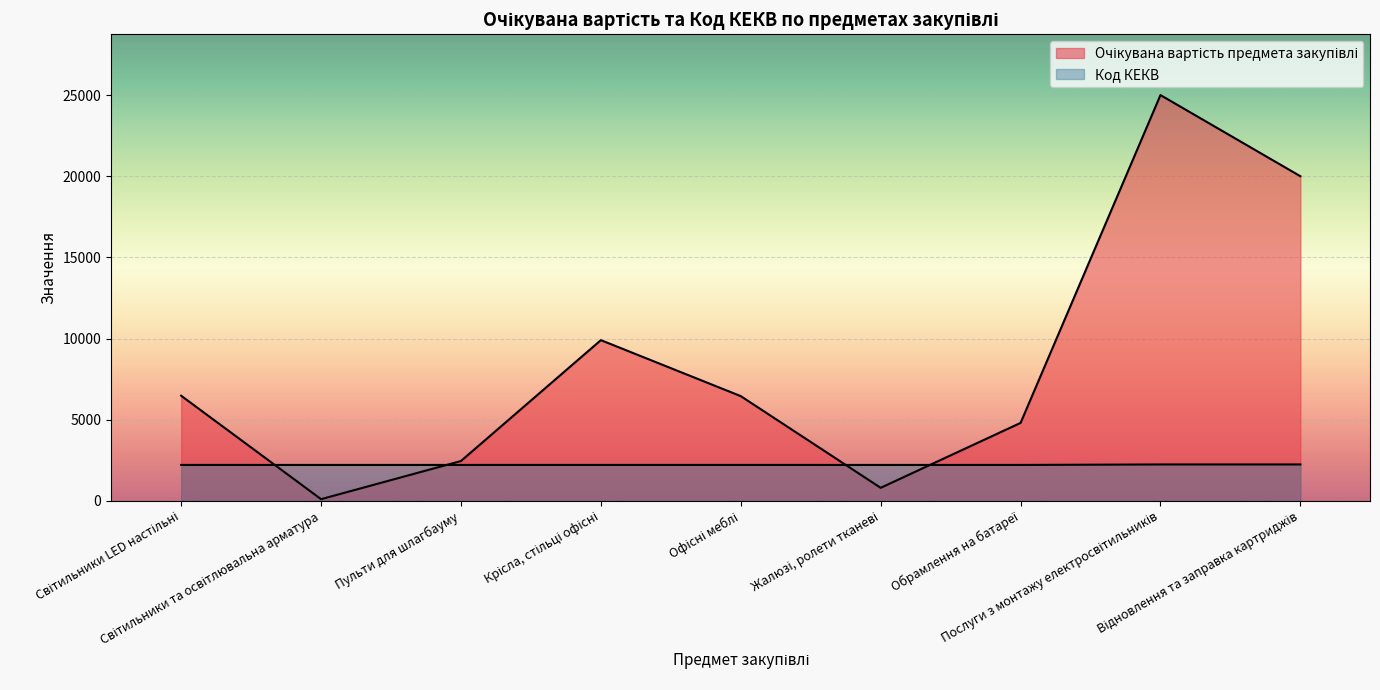

True or false: Код КЕКВ has more than 2 points higher than both neighbors.

False